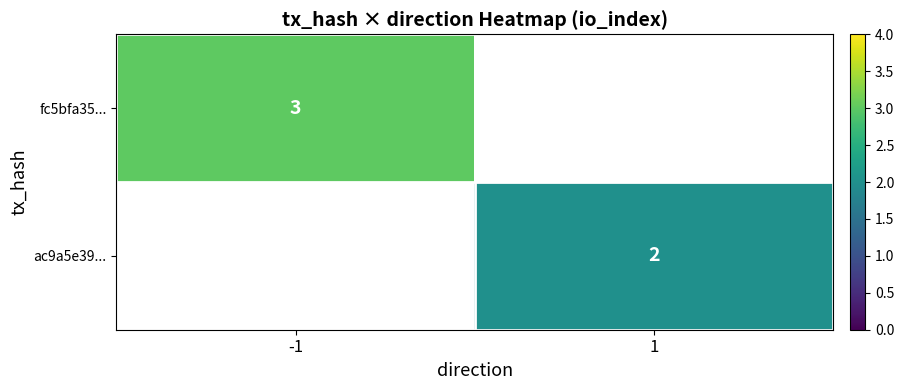

The fc5bfa35... series shows 3 at -1. True or false?

True